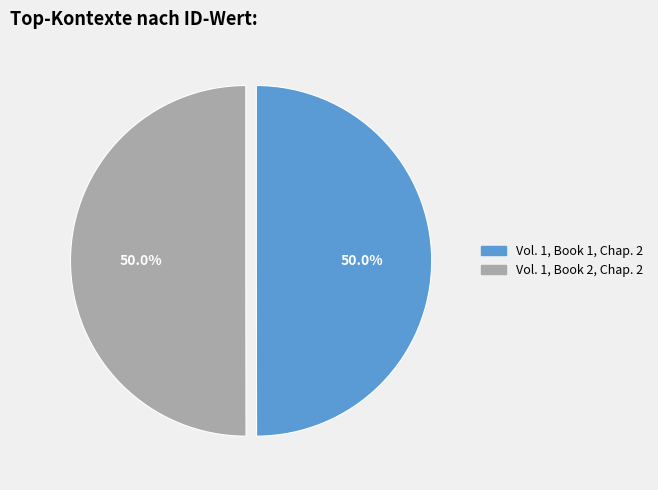

The Vol. 1, Book 2, Chap. 2 slice represents 35% of the pie. True or false?

False